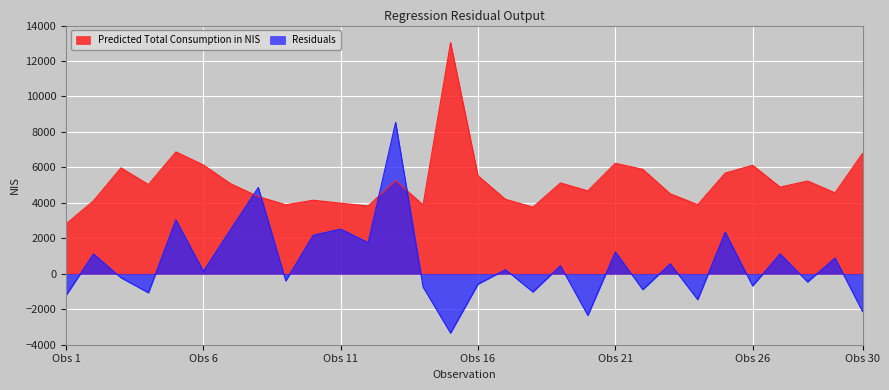

Which series has the largest range (max minus min)?

Residuals